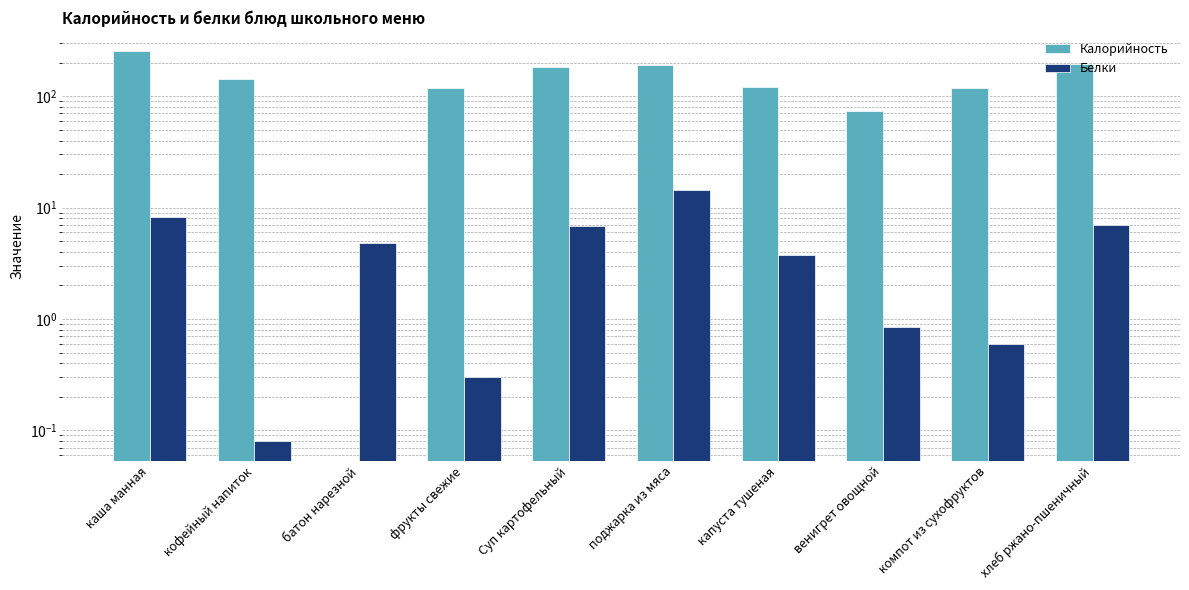

True or false: Калорийность has a value of -138.4 at батон нарезной.

False